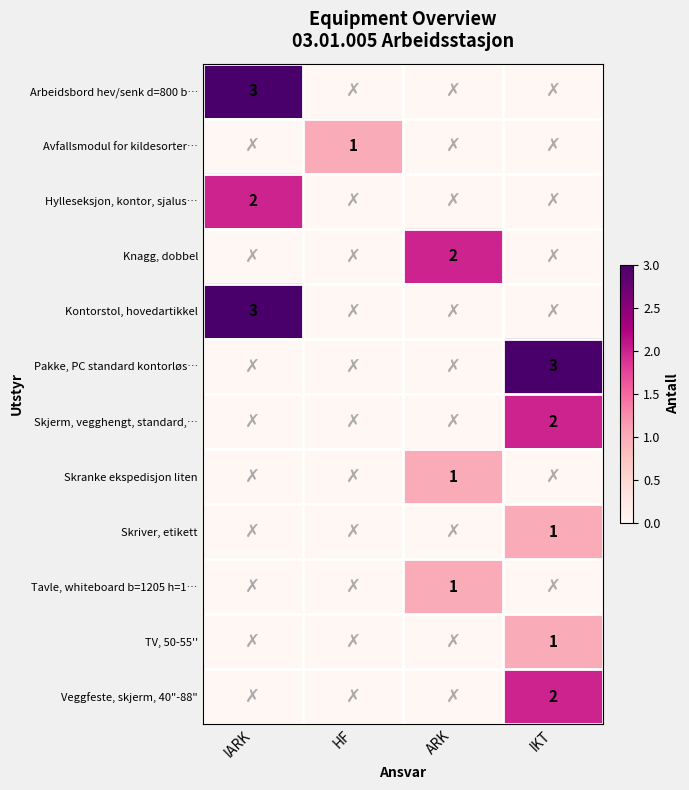

True or false: Hylleseksjon, kontor, sjalus… has a value of 2 at IARK.

True